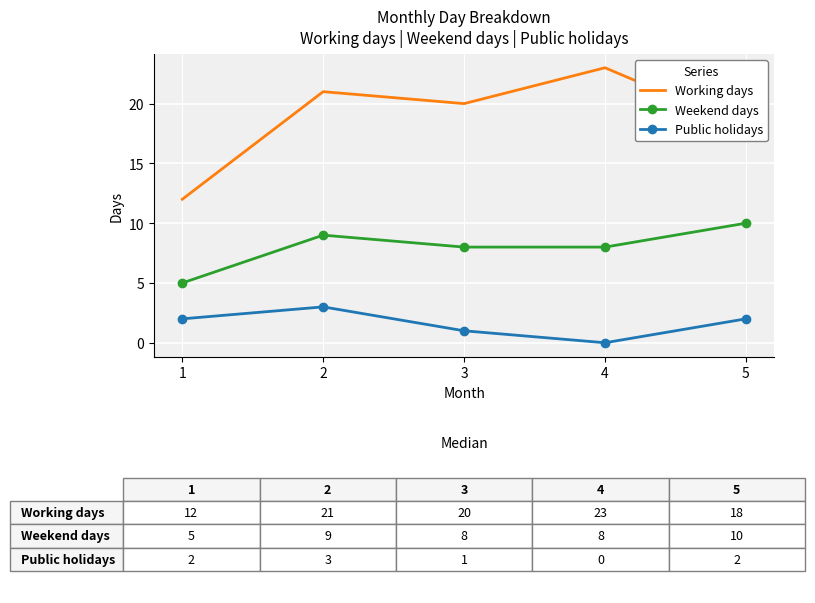

Rank the series by their average value, from lowest to highest.

Public holidays, Weekend days, Working days